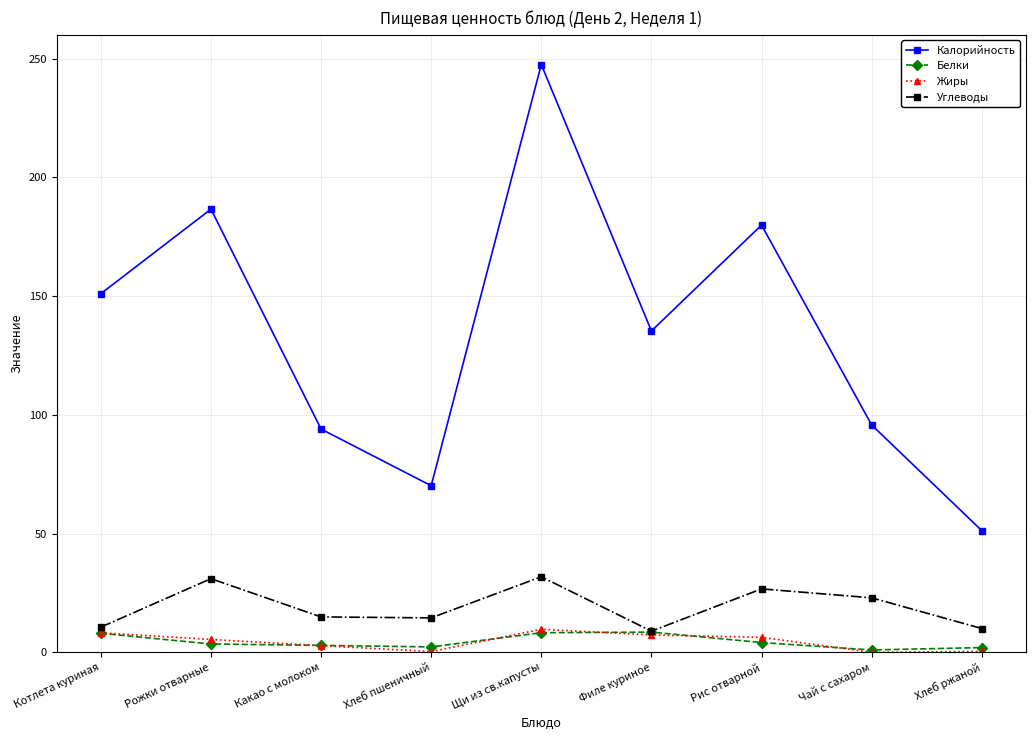

What is the sum of the Калорийность values at Чай с сахаром and Рис отварной?

275.6